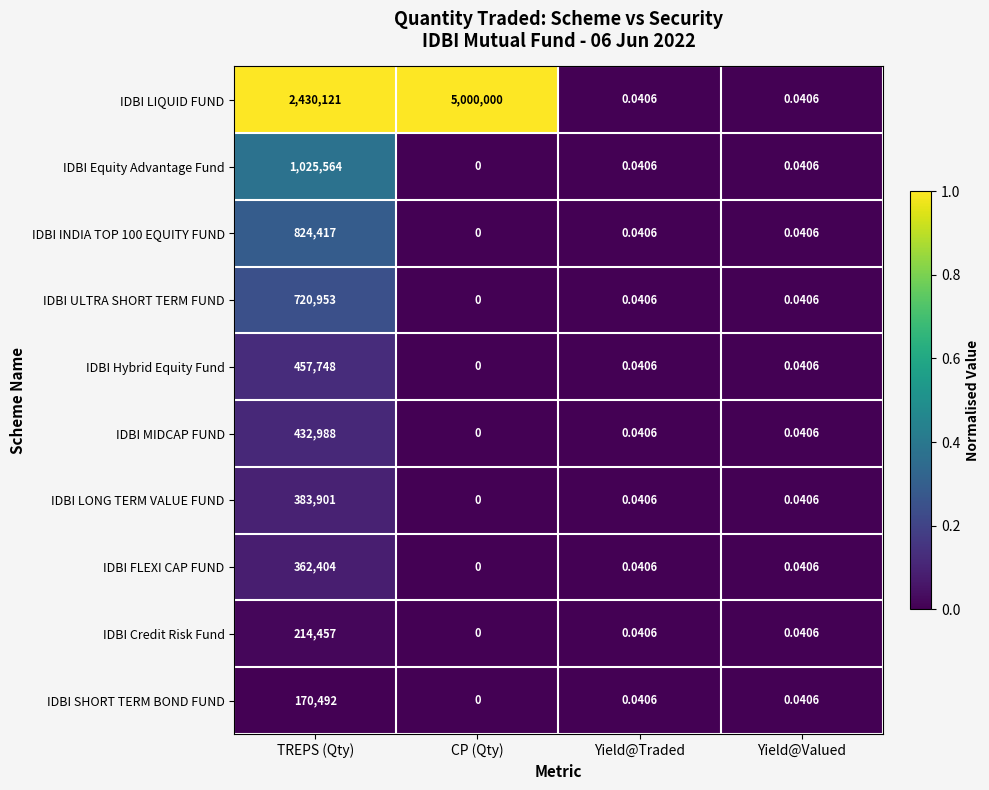

Rank the series by their maximum value, from lowest to highest.

IDBI SHORT TERM BOND FUND, IDBI Credit Risk Fund, IDBI FLEXI CAP FUND, IDBI LONG TERM VALUE FUND, IDBI MIDCAP FUND, IDBI Hybrid Equity Fund, IDBI ULTRA SHORT TERM FUND, IDBI INDIA TOP 100 EQUITY FUND, IDBI Equity Advantage Fund, IDBI LIQUID FUND